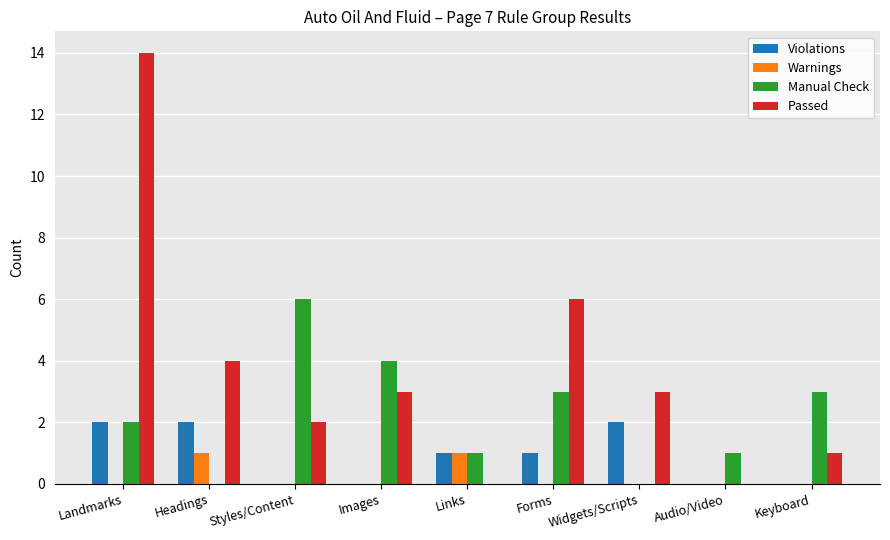

What are all the series names shown in the legend?

Violations, Warnings, Manual Check, Passed